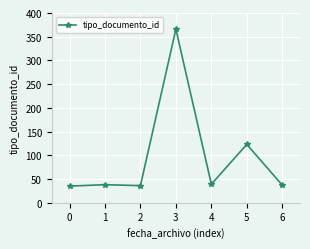

What value does the data have at 0, to the nearest 5?

35